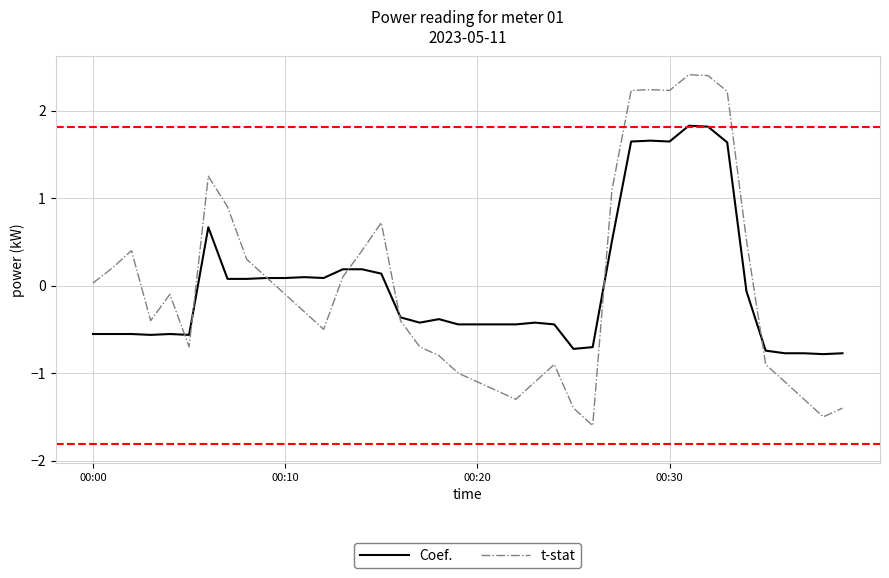

How many intersections are there between t-stat and Coef.?

7